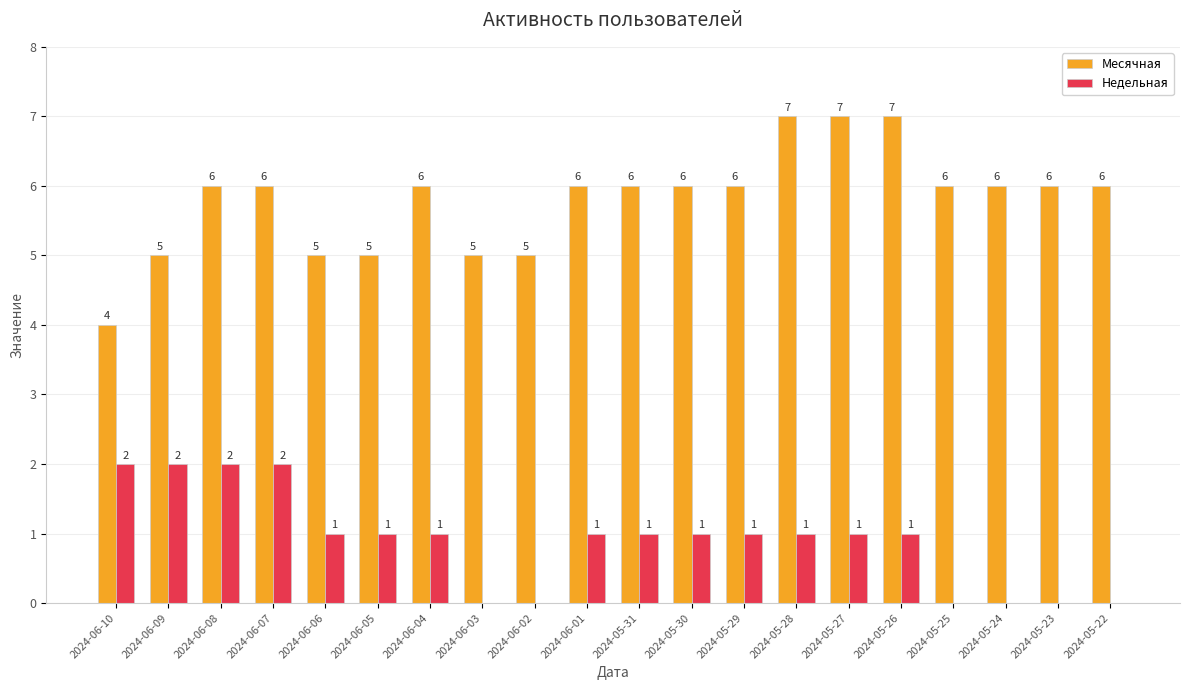

How many values in Недельная are above zero?

14